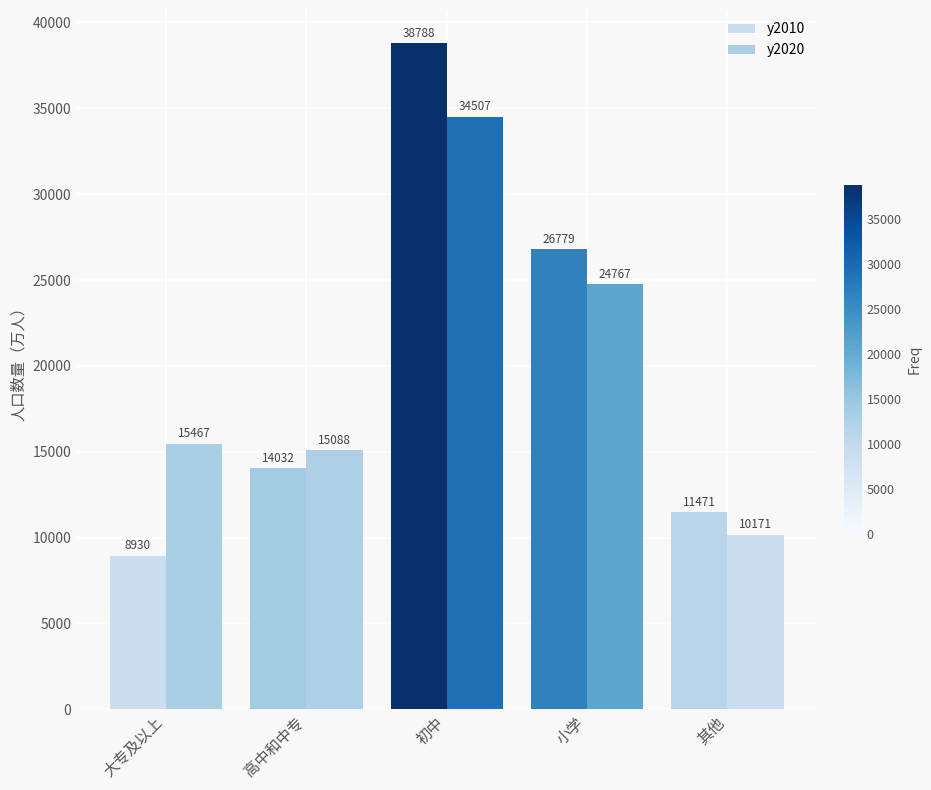

Which category has the lowest value in the y2020 series?

其他